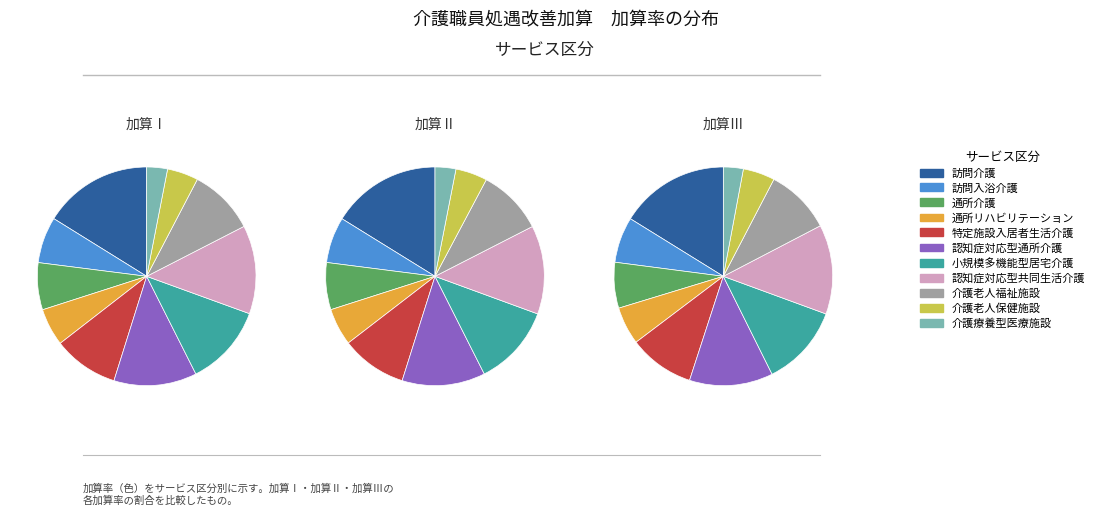

How many slices are in this pie chart?

11